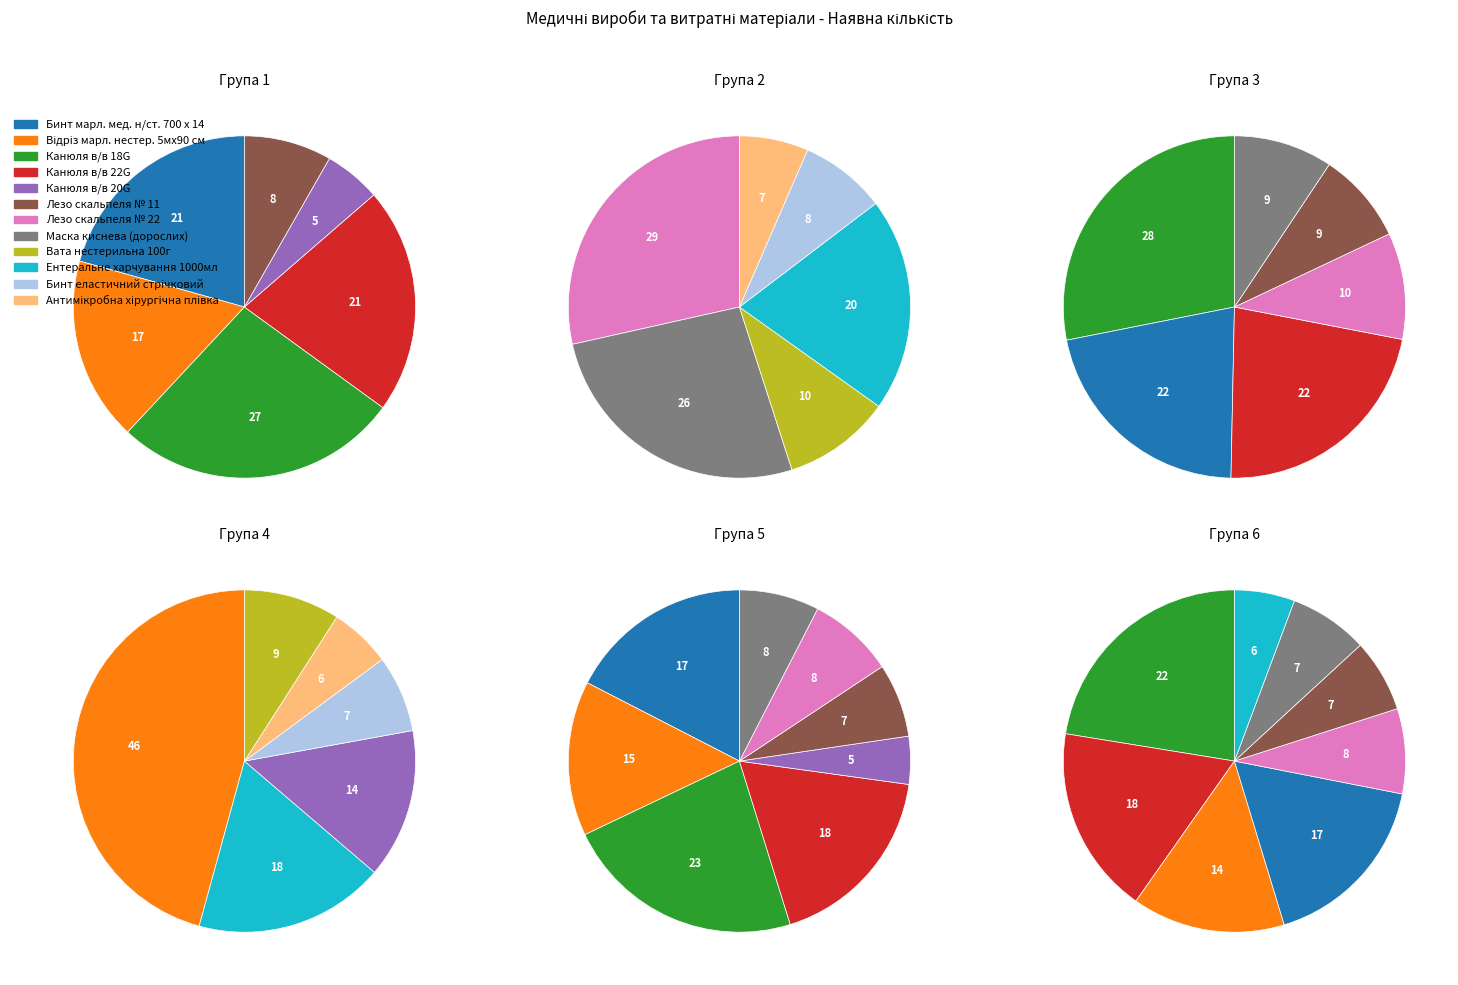

Count the number of slices in the pie.

12